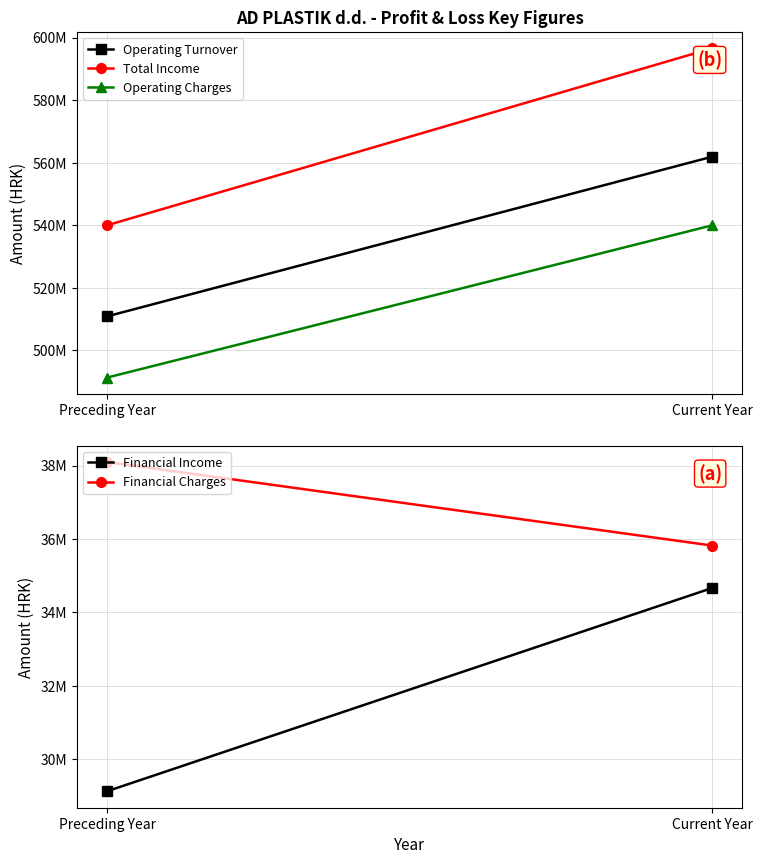

True or false: Financial Income has a value of 12988196 at Current Year.

False